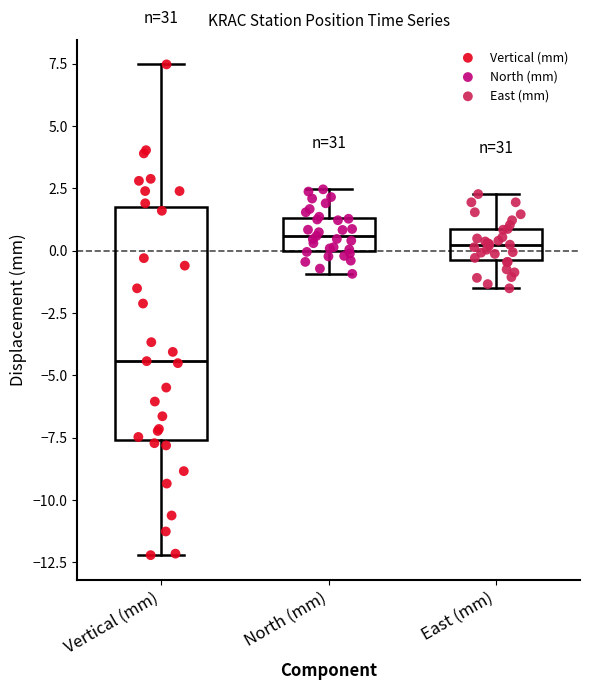

Comparing the boxes themselves (not the whiskers), which one is the tallest?

Vertical (mm)